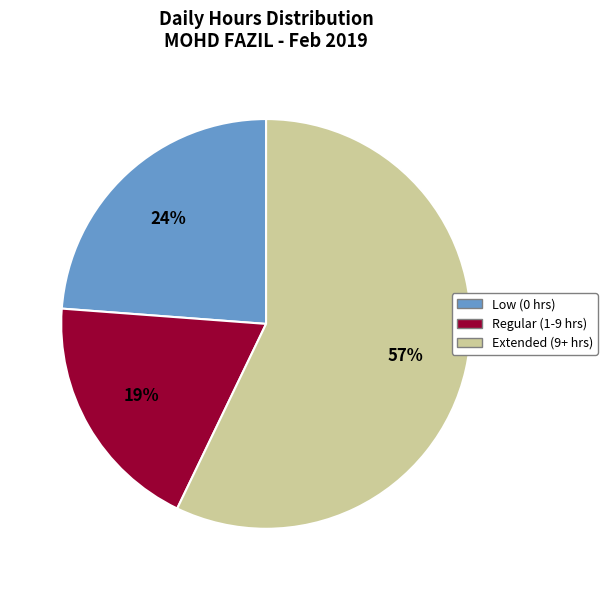

To the nearest percent, what is the difference between the largest and smallest slice percentages?

38%